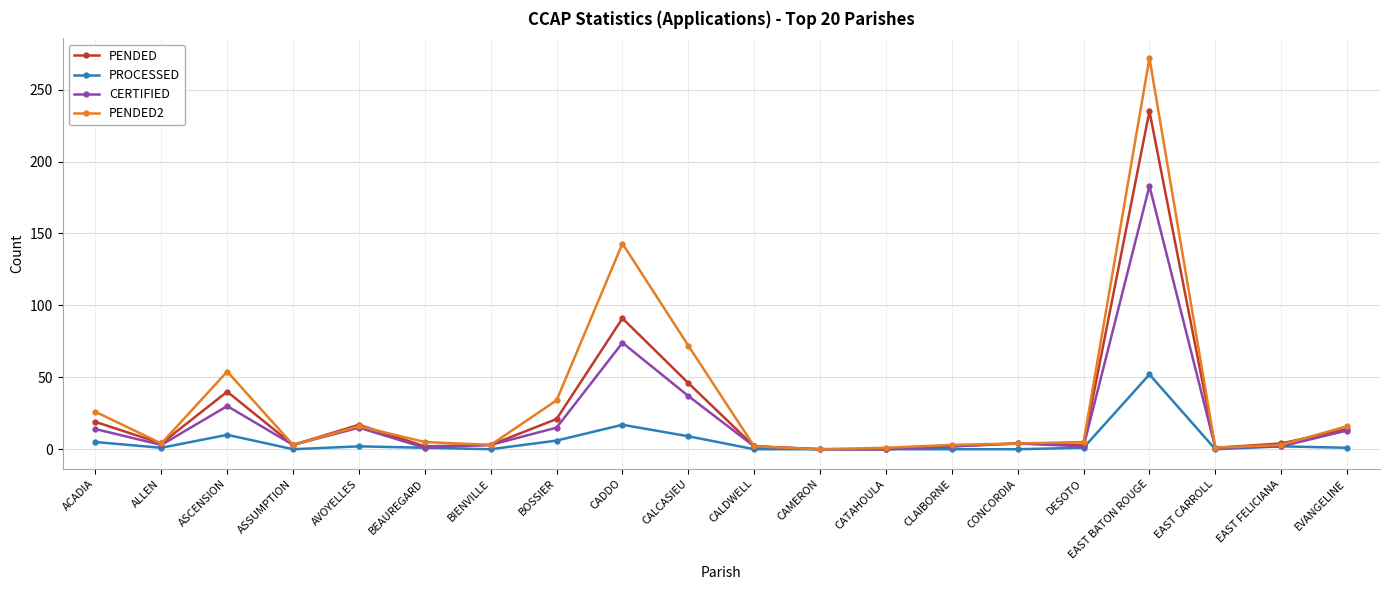

In PENDED, how many points are higher than both neighbors (excluding endpoints)?

5